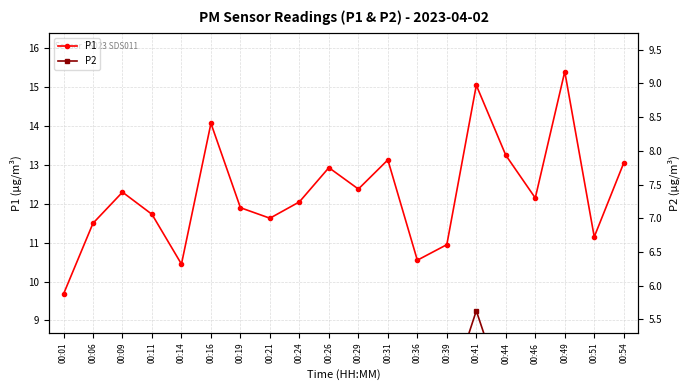

What is the minimum value for P1?

9.7